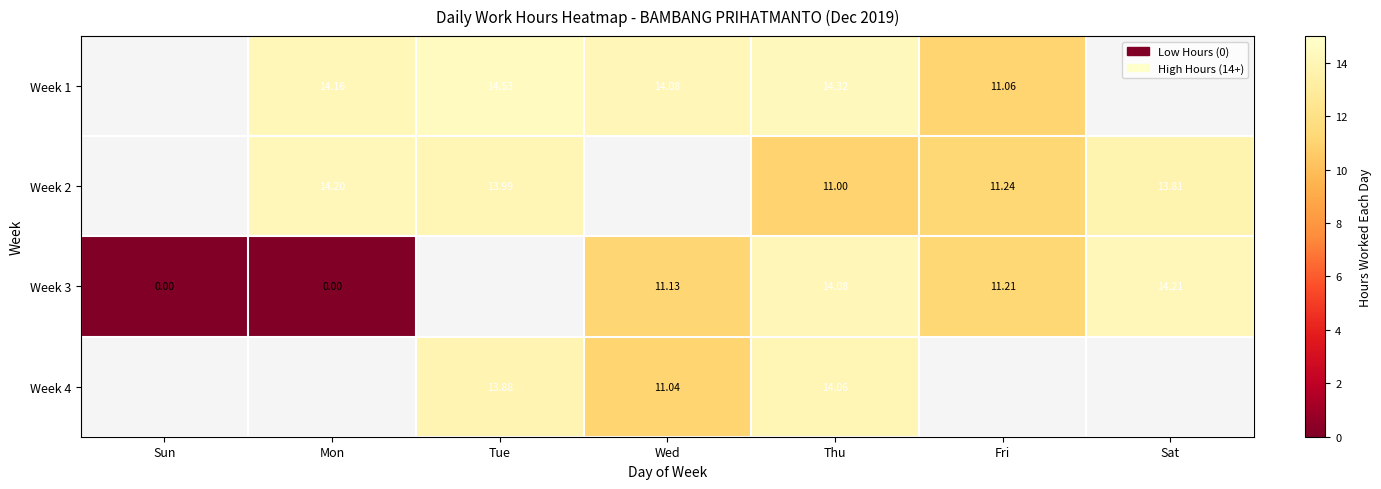

What is the sum of the Week 2 values at Thu and Fri?

22.2